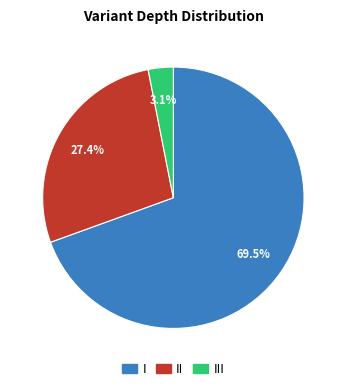

Does any single category account for the majority?

Yes